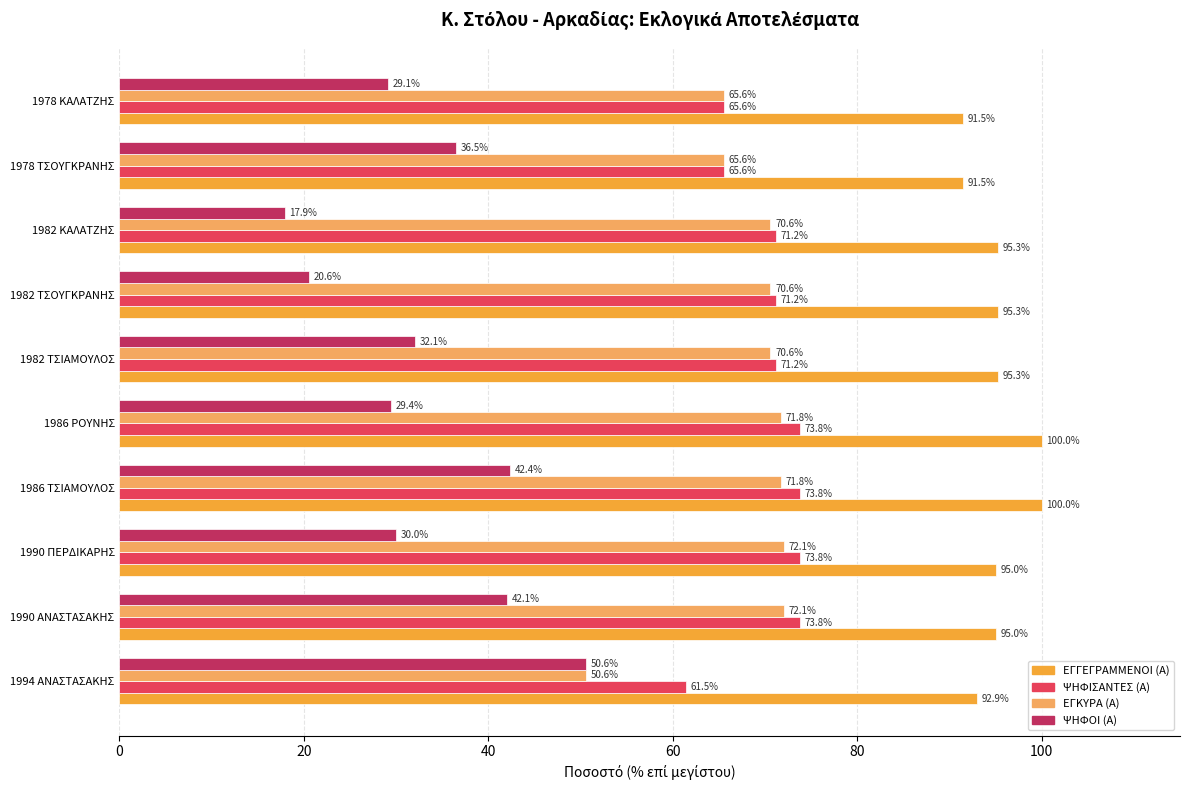

What is the difference between the maximum and second lowest values in the ΨΗΦΙΣΑΝΤΕΣ (Α) series?

8.2